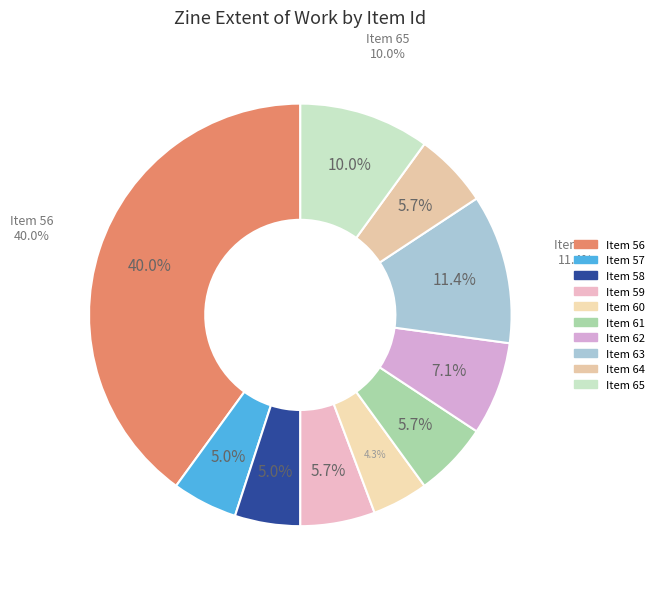

Count the number of slices in the pie.

10